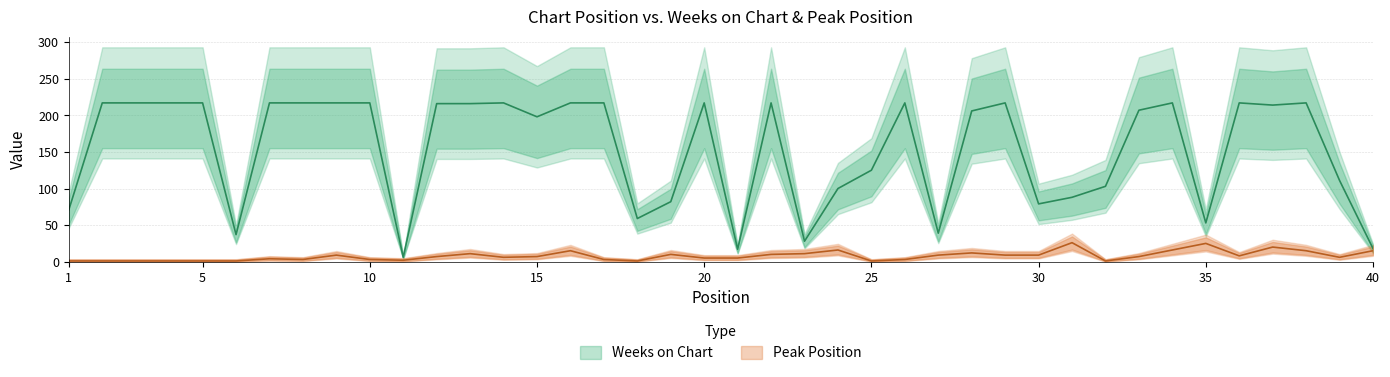

Where is Peak Position nearest to the value 13?

28